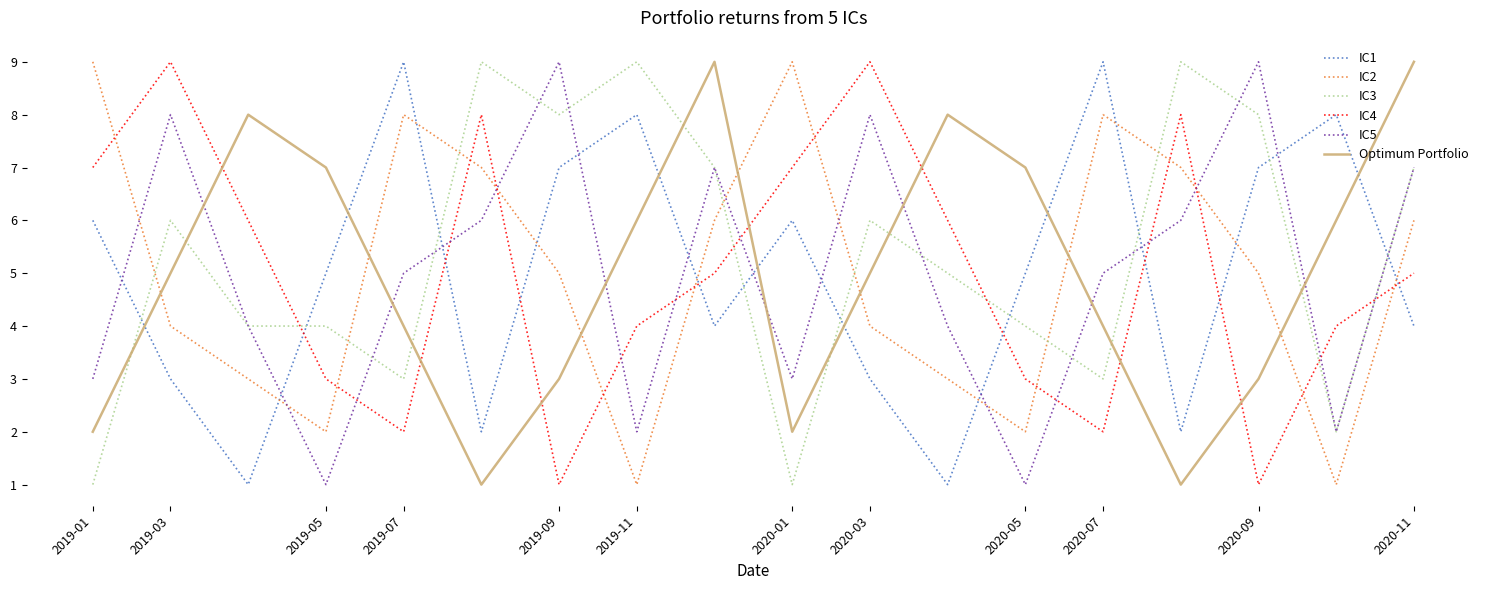

Which series has the largest total across all categories?

IC3